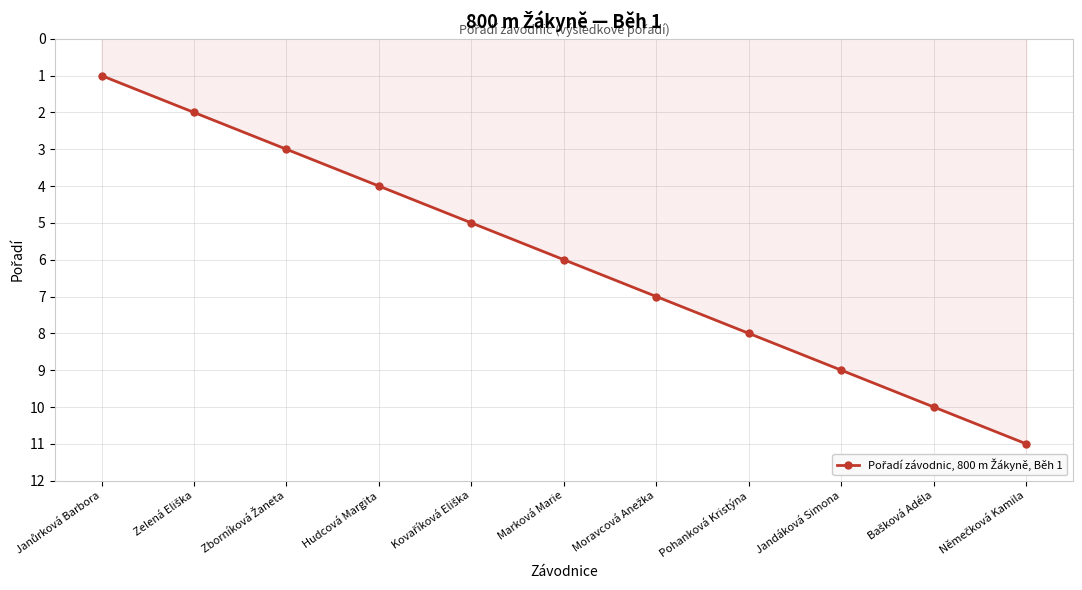

True or false: the data has more than 1 interior local peaks.

False